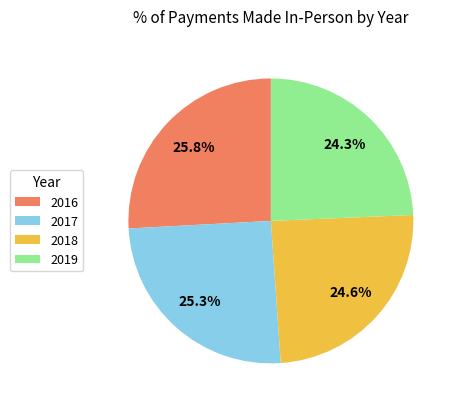

Do 2017 and 2018 together represent more than half of the pie?

No